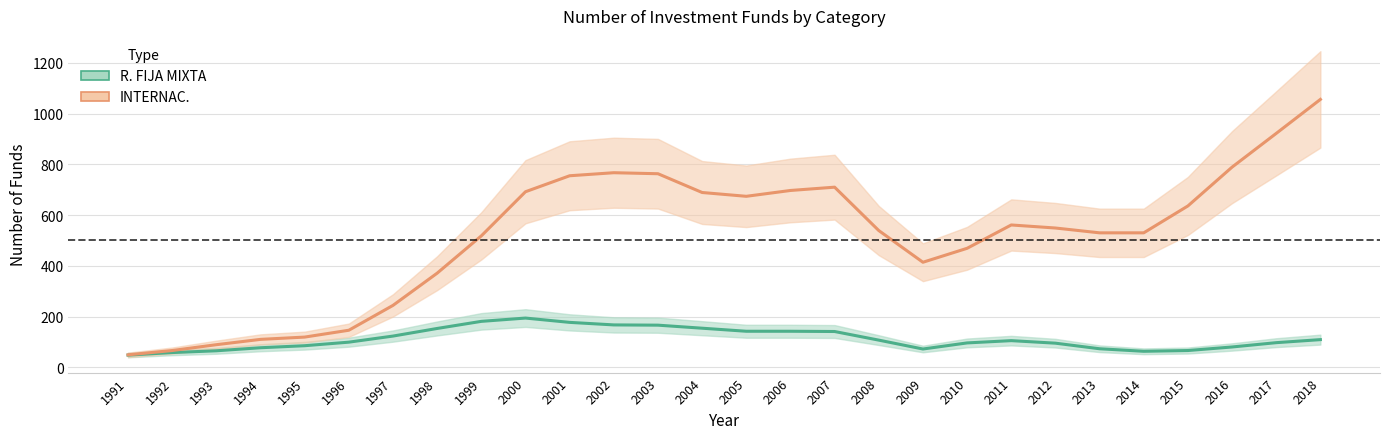

Reading right to left, list all the values displayed in this chart.

R. FIJA MIXTA: 109	97	80	66	63	73	95	105	96	72	107	141	142	142	154	166	167	177	194	181	153	123	99	85	77	65	58	48
INTERNAC.: 1056	922	789	636	530	530	549	561	469	414	539	710	697	674	689	763	767	755	692	518	371	244	146	119	110	89	66	49